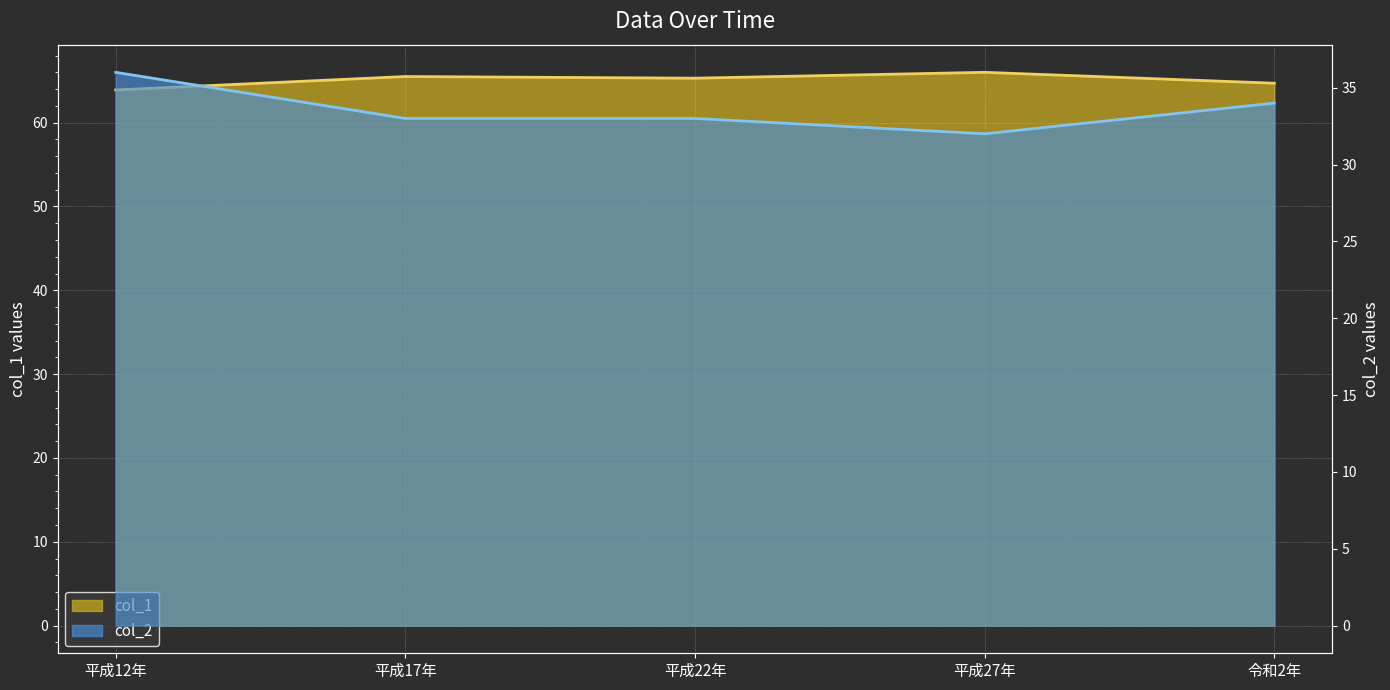

How many interior local valleys does the col_1 series have?

1